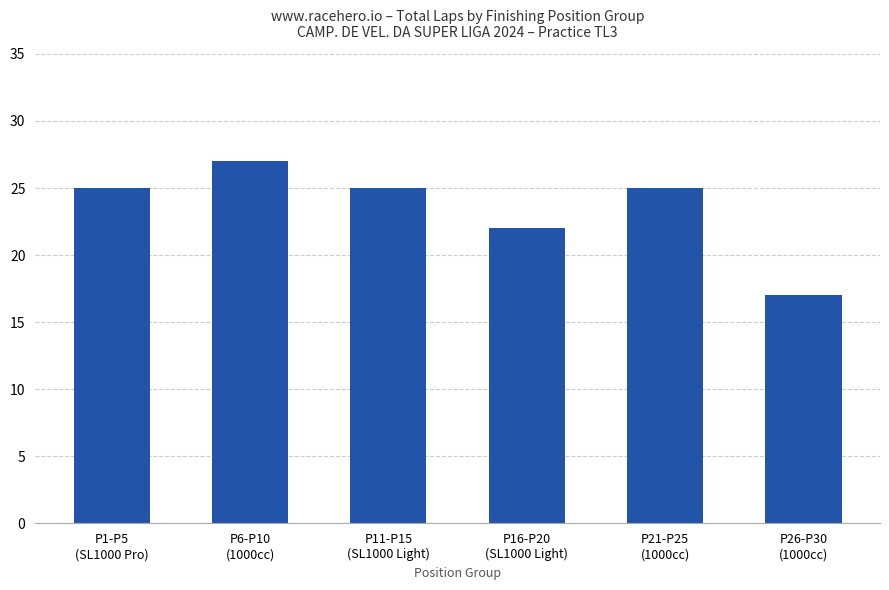

What is the value of the 1st bar from the left?

25